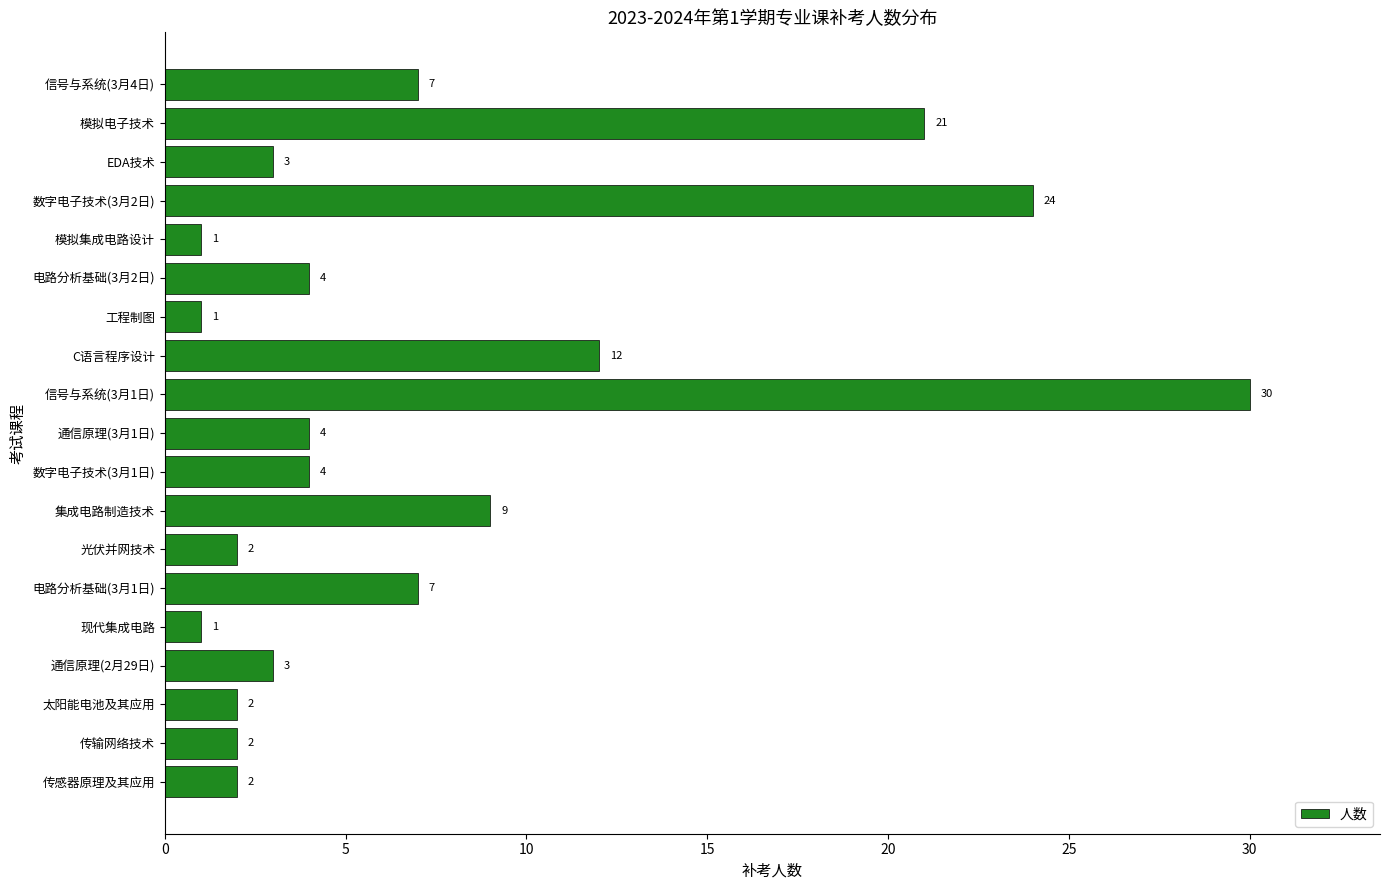

Reading top to bottom, list all the values displayed in this chart.

信号与系统(3月4日)=7	模拟电子技术=21	EDA技术=3	数字电子技术(3月2日)=24	模拟集成电路设计=1	电路分析基础(3月2日)=4	工程制图=1	C语言程序设计=12	信号与系统(3月1日)=30	通信原理(3月1日)=4	数字电子技术(3月1日)=4	集成电路制造技术=9	光伏并网技术=2	电路分析基础(3月1日)=7	现代集成电路=1	通信原理(2月29日)=3	太阳能电池及其应用=2	传输网络技术=2	传感器原理及其应用=2